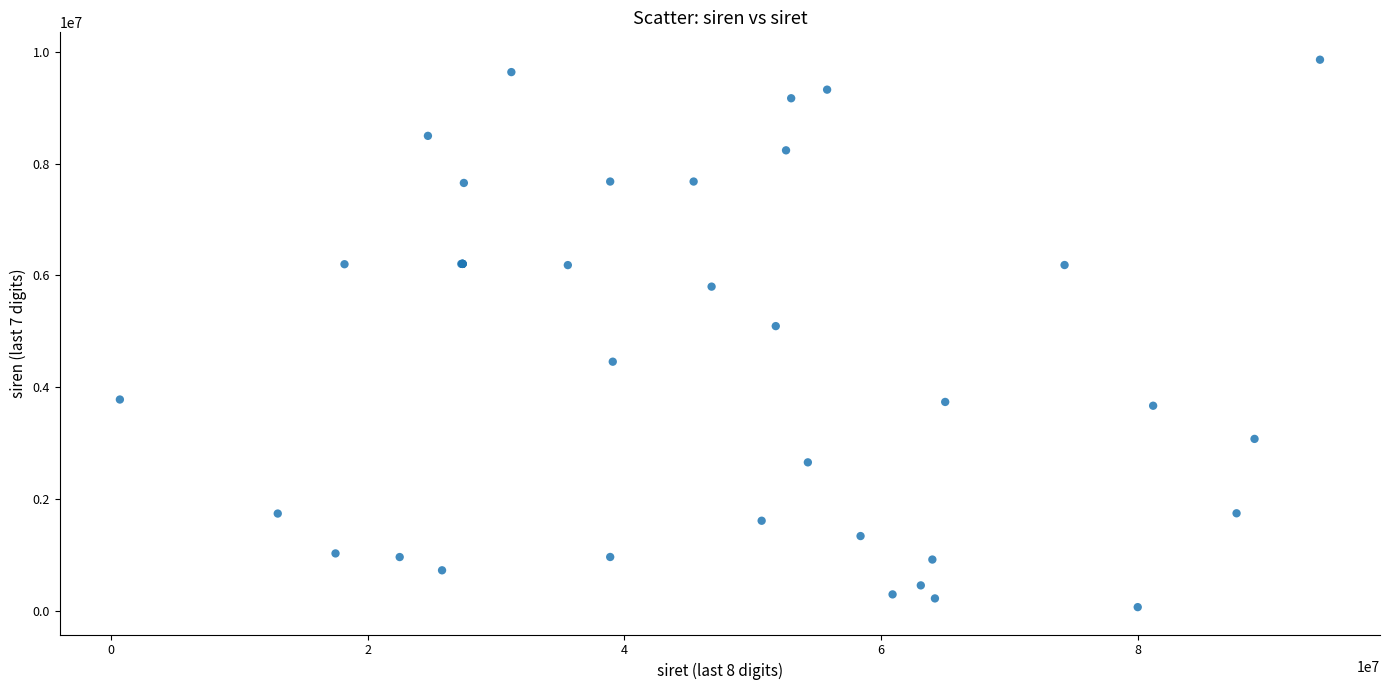

What Y value in the scatter plot is closest to 4963871?

5094518